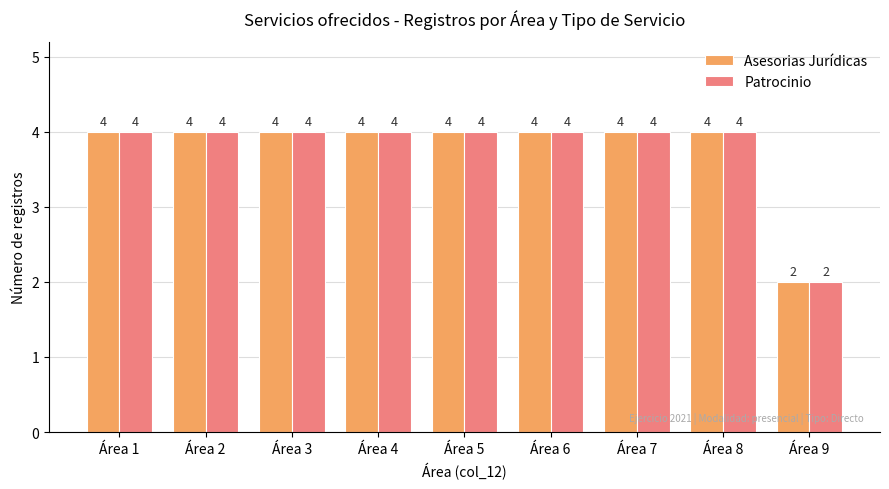

What is the value of the Asesorias Jurídicas bar at the 9th from the left?

2